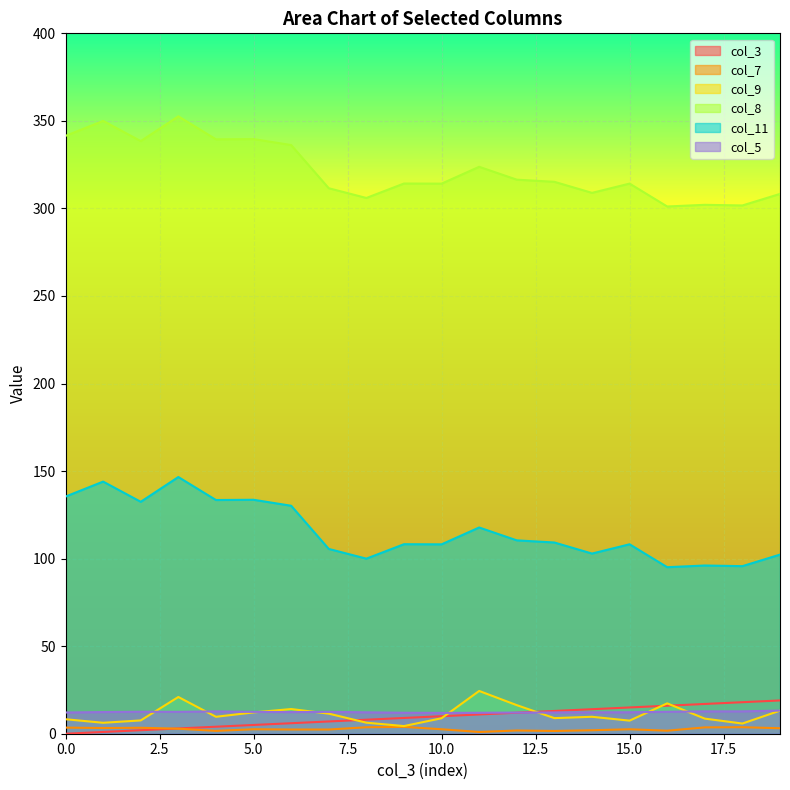

Between 2 and 10, which series saw the biggest shift?

col_11